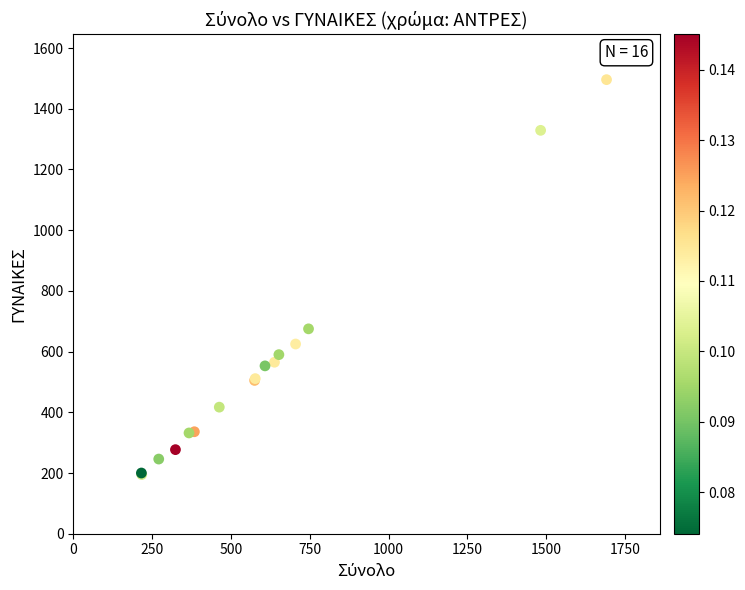

What Y value in the scatter plot is closest to 845?

675